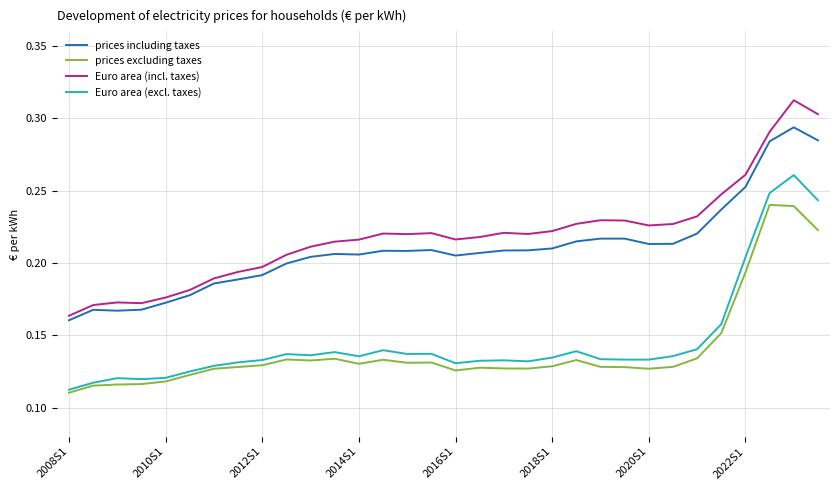

Which series has the widest spread of values?

Euro area (incl. taxes)